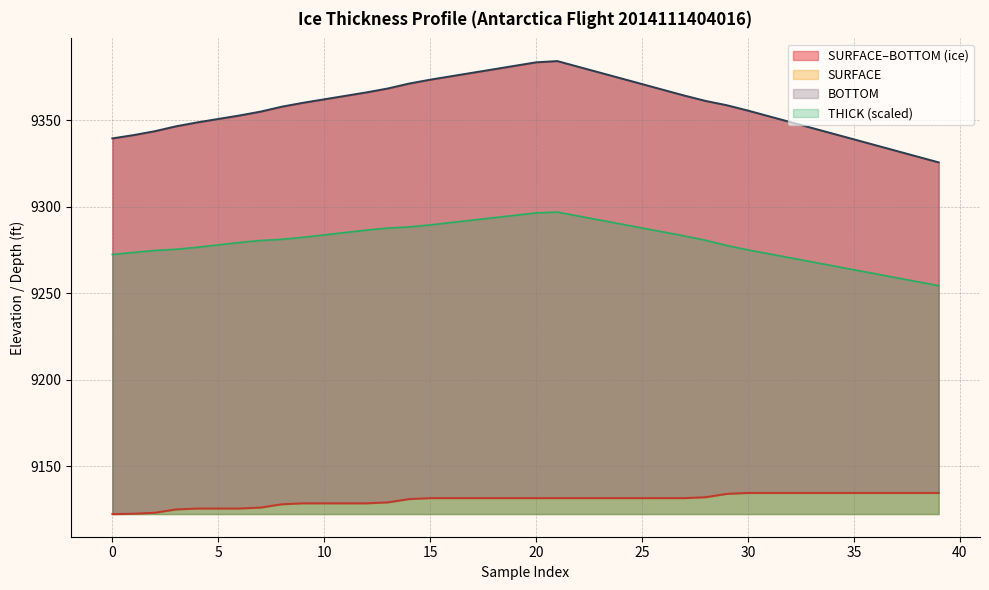

What is the minimum value for THICK (scaled)?

9254.5